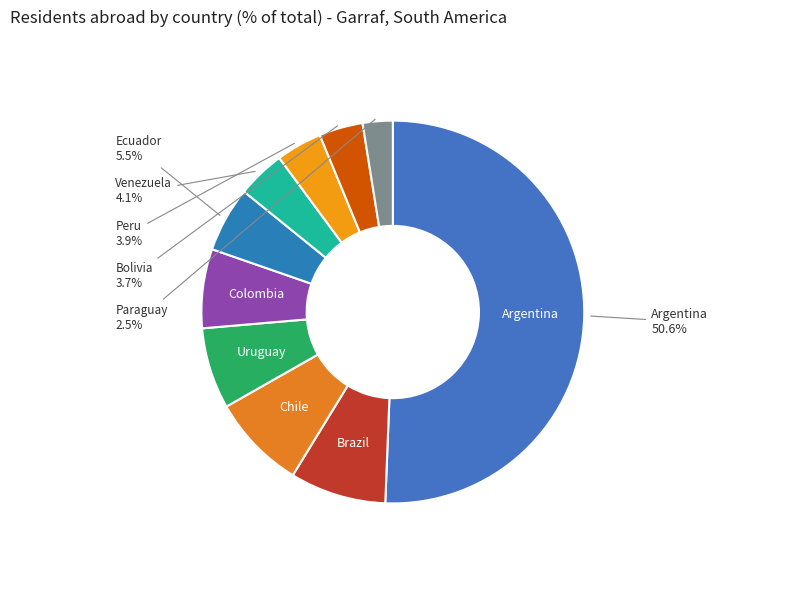

Between Paraguay and Peru, which is larger?

Peru